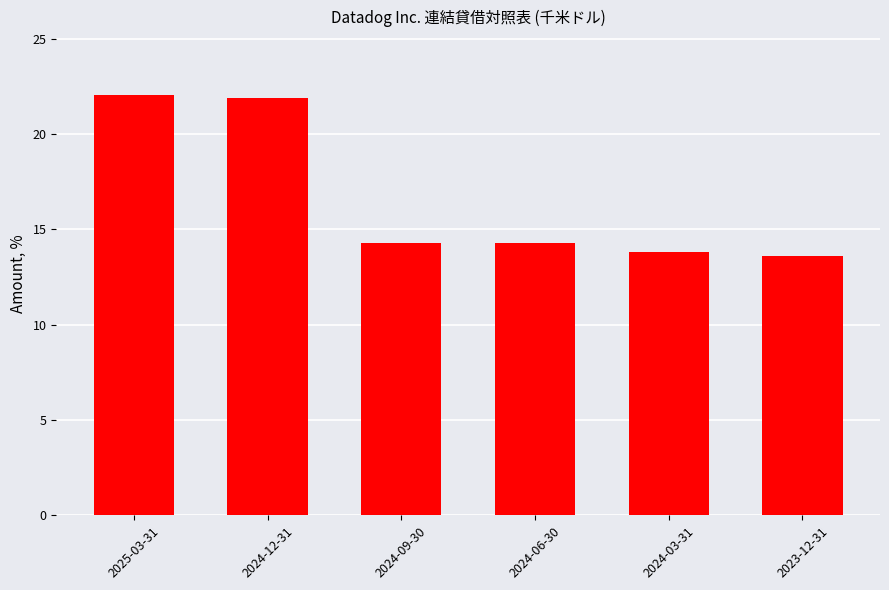

What is the value of the 6th bar from the left?

13.6